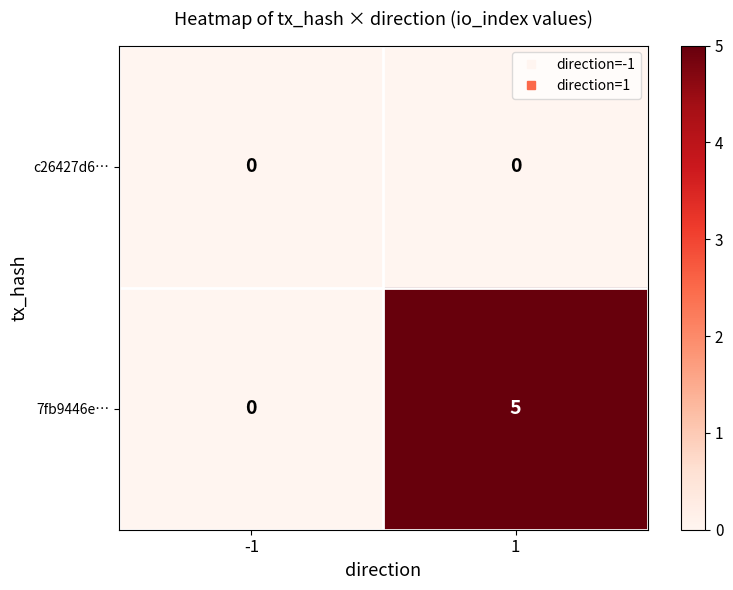

Which series changed the most between -1 and 1?

7fb9446e…